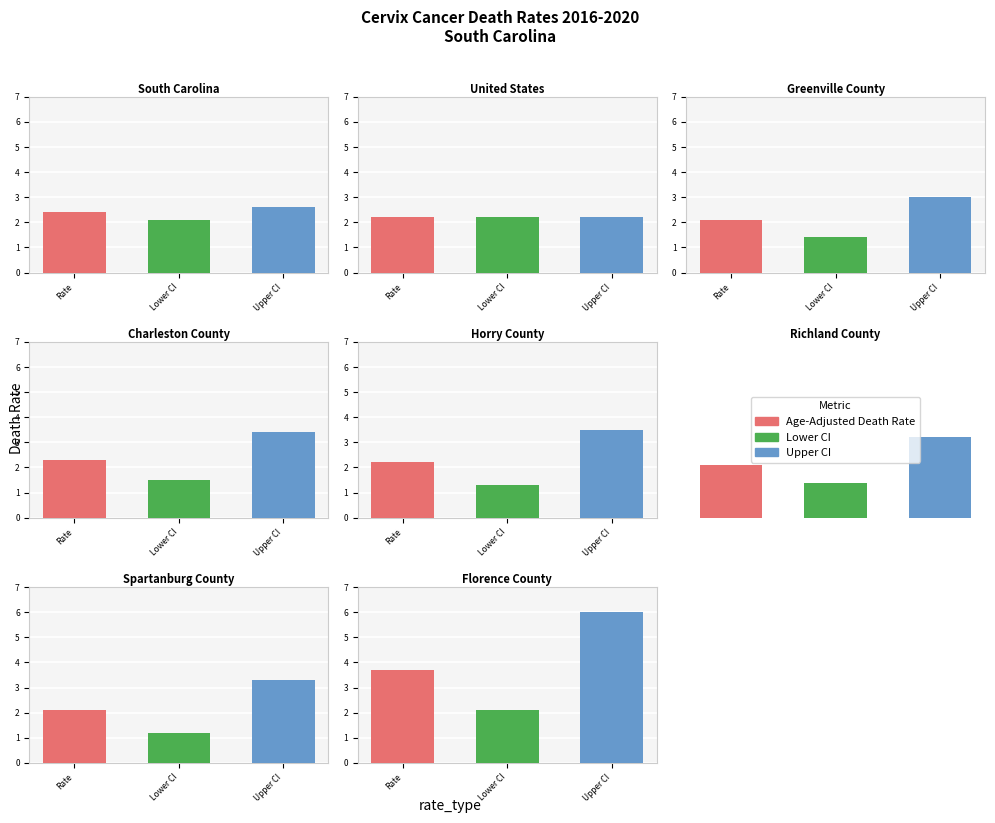

Reading right to left, list all the values displayed in this chart.

Age-Adjusted Death Rate: Florence County=3.7	Spartanburg County=2.1	Richland County=2.1	Horry County=2.2	Charleston County=2.3	Greenville County=2.1	United States=2.2	South Carolina=2.4
Lower CI: Florence County=2.1	Spartanburg County=1.2	Richland County=1.4	Horry County=1.3	Charleston County=1.5	Greenville County=1.4	United States=2.2	South Carolina=2.1
Upper CI: Florence County=6.0	Spartanburg County=3.3	Richland County=3.2	Horry County=3.5	Charleston County=3.4	Greenville County=3.0	United States=2.2	South Carolina=2.6